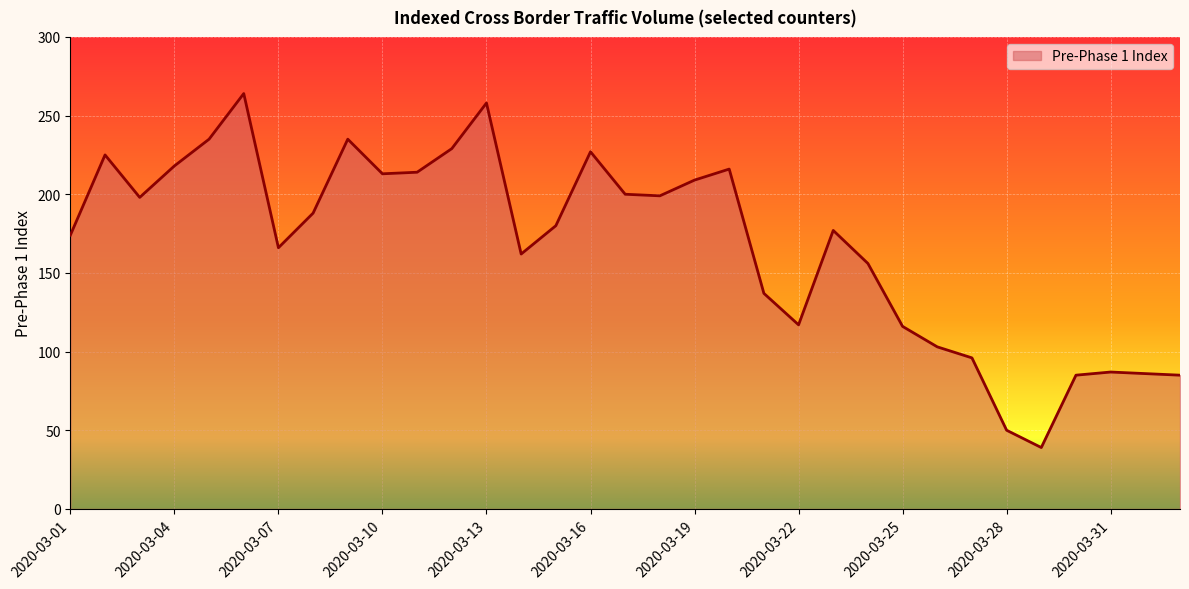

What is the greatest value displayed?

264